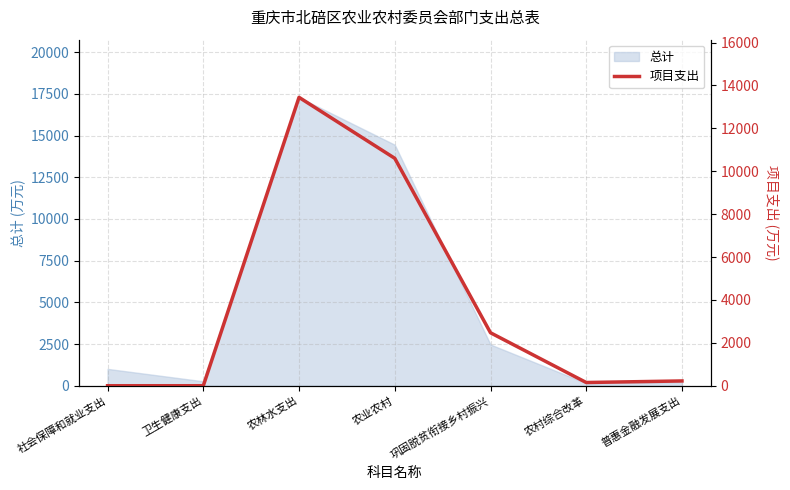

Which category has the highest value across all series?

农林水支出